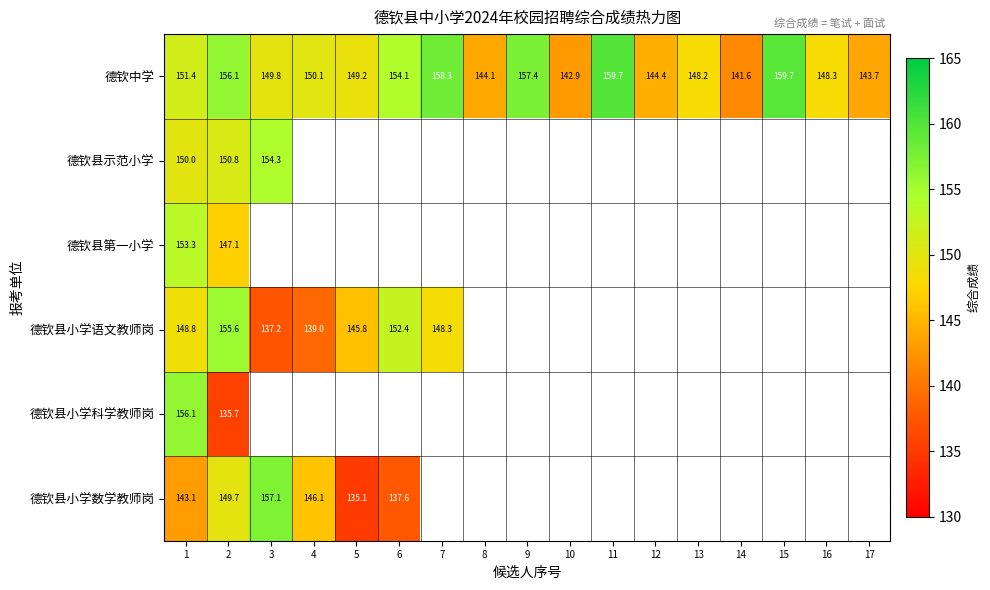

At which label does 德钦中学 reach its minimum?

14